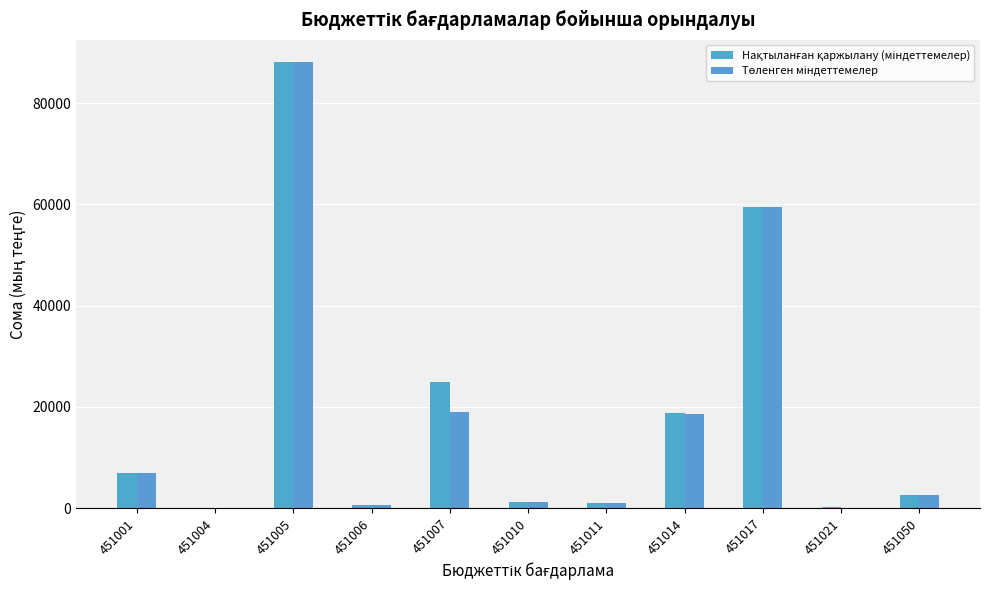

What is the difference between the second highest and second lowest values in the Нақтыланған қаржылану (міндеттемелер) series?

59253.0